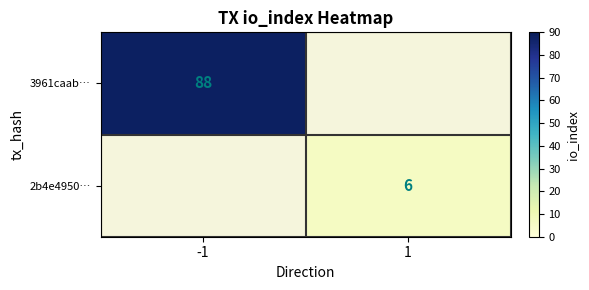

Which label corresponds to the largest value in the chart?

-1